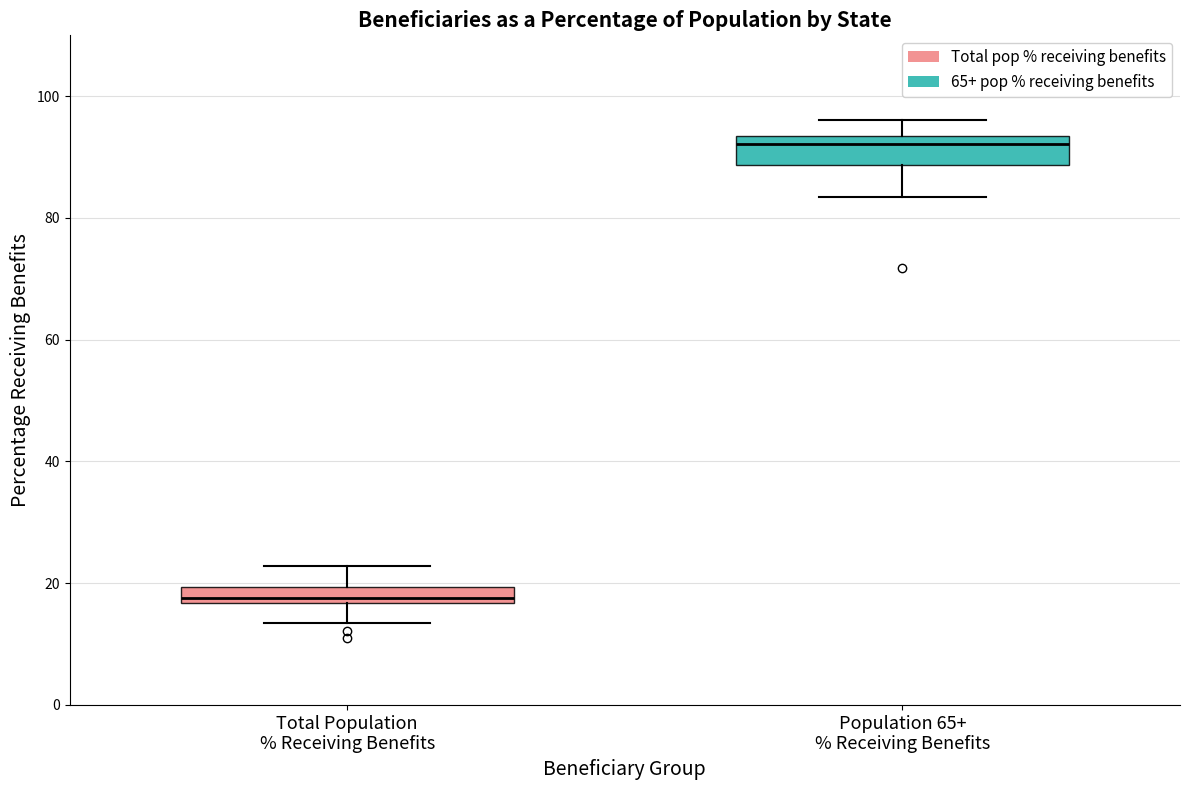

Comparing the boxes themselves (not the whiskers), which one is the tallest?

Population 65+ % Receiving Benefits